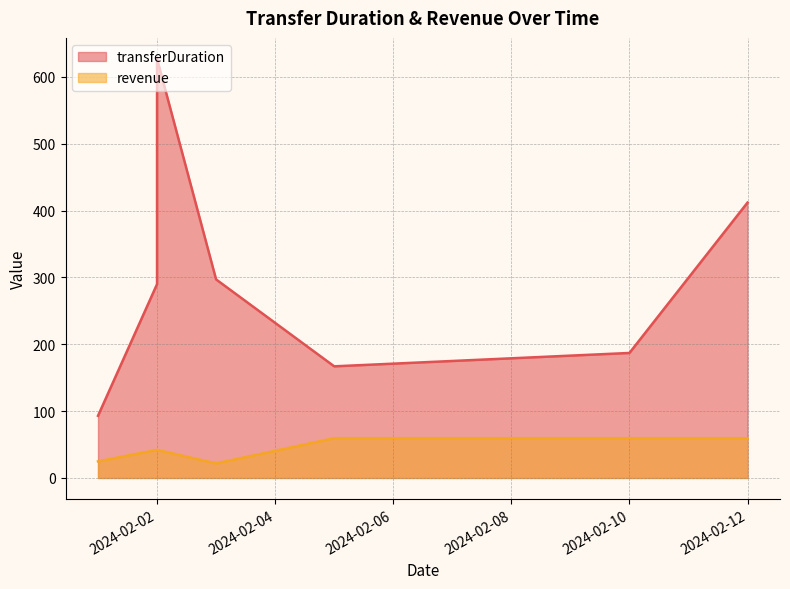

What are all the series names shown in the legend?

transferDuration, revenue